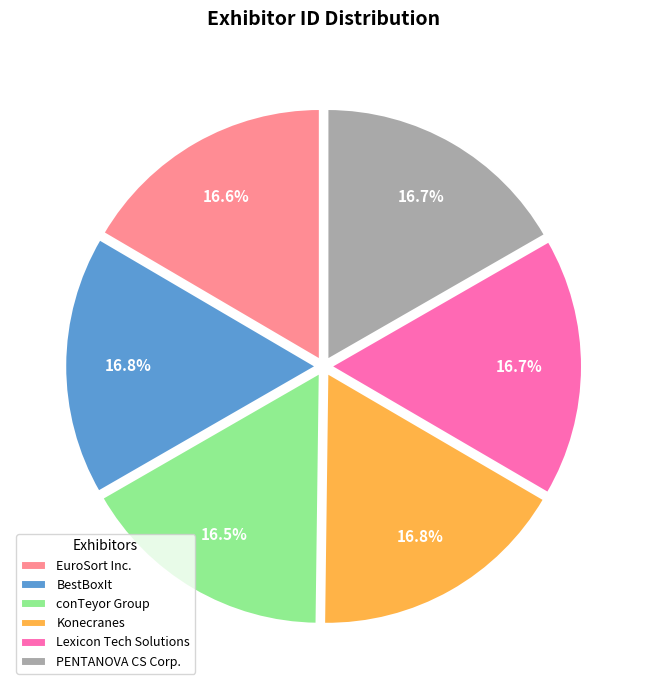

Approximately how many times larger is the value at PENTANOVA CS Corp. compared to Lexicon Tech Solutions?

1.0